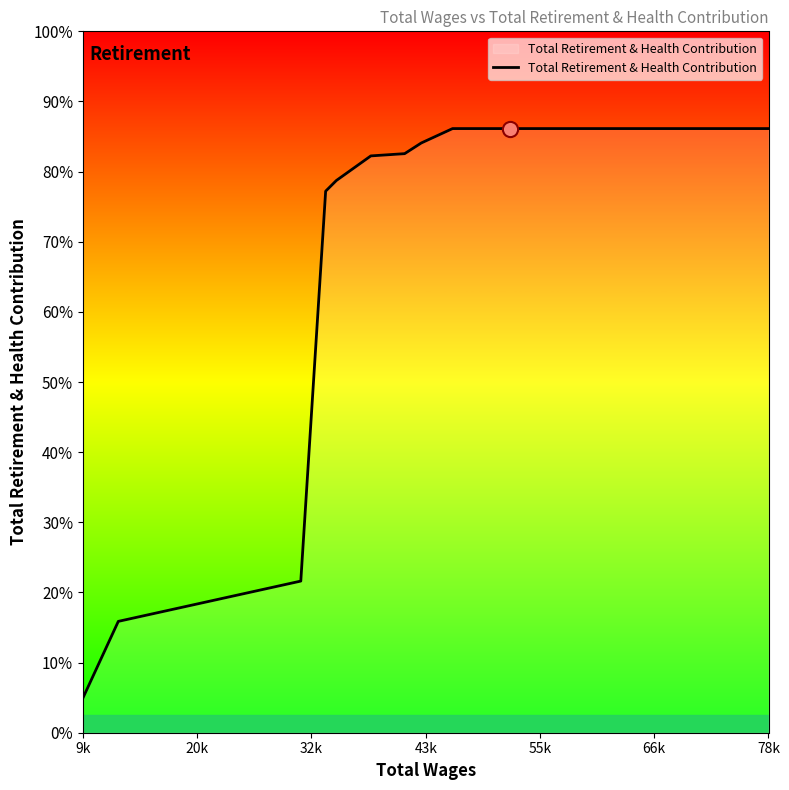

Does the chart have visible grid lines?

No